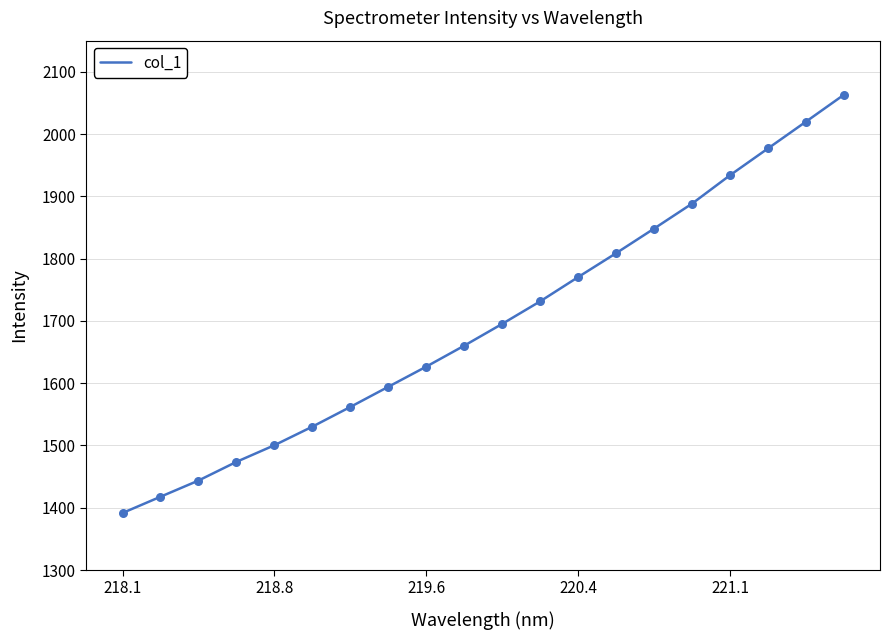

What is the minimum value shown in the chart?

1391.5